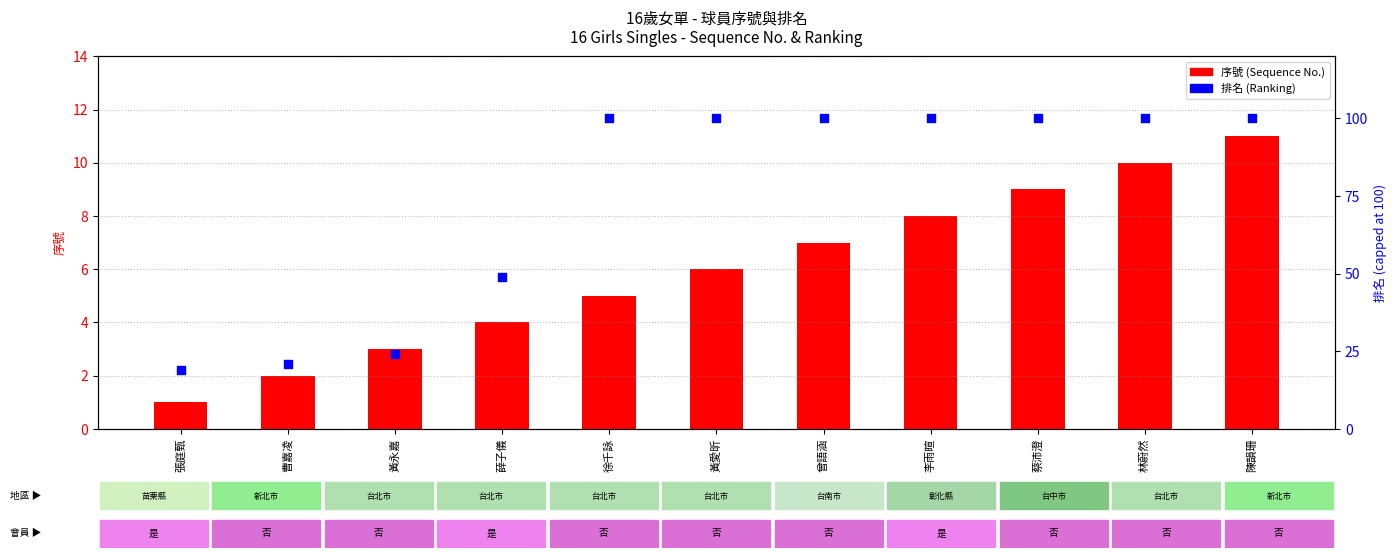

Which series reaches the minimum Y coordinate?

序號 (Sequence No.)